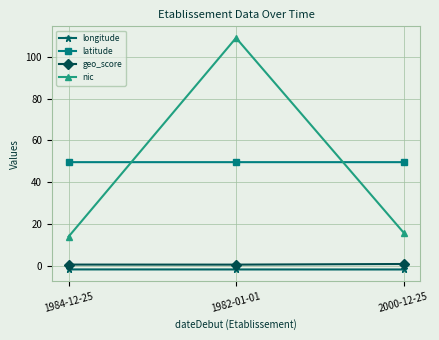

List the labels in order of nic value, smallest first.

1984-12-25, 2000-12-25, 1982-01-01